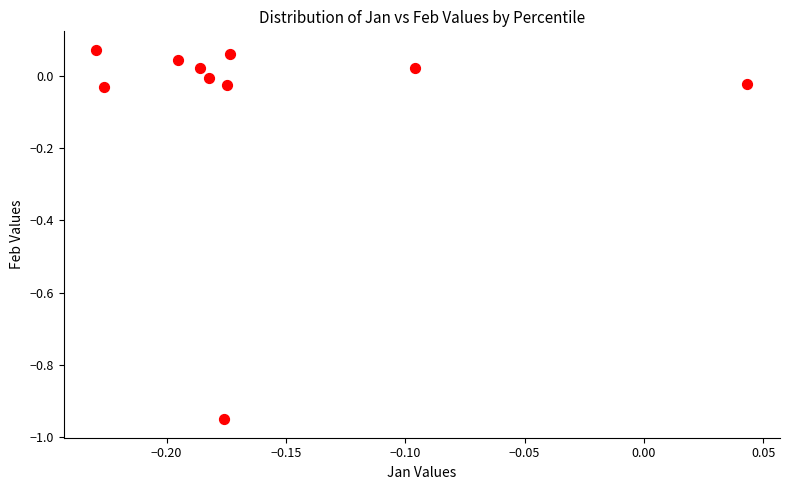

What is the range of X values (max minus min)?

0.3